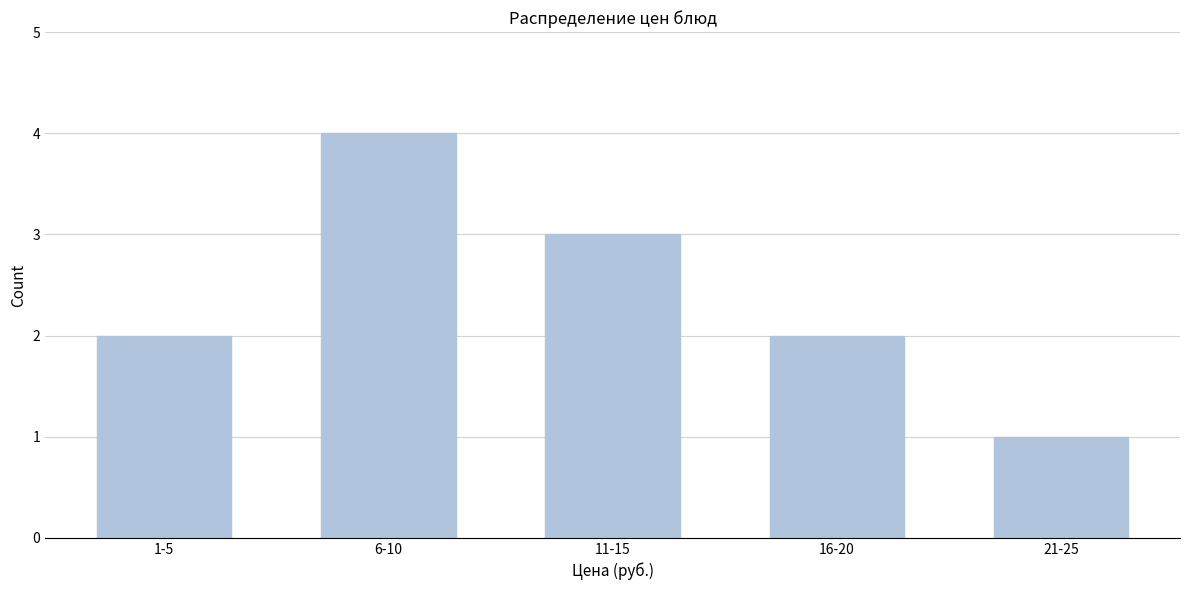

Reading right to left, transcribe all the data shown in this chart.

21-25=1	16-20=2	11-15=3	6-10=4	1-5=2